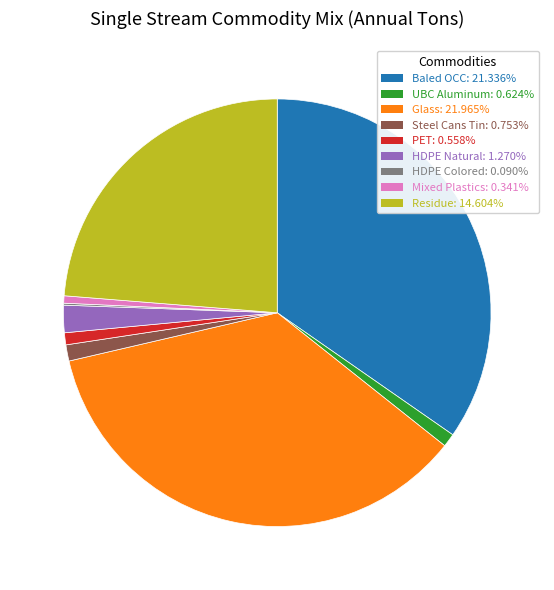

Which slice is the largest?

Glass